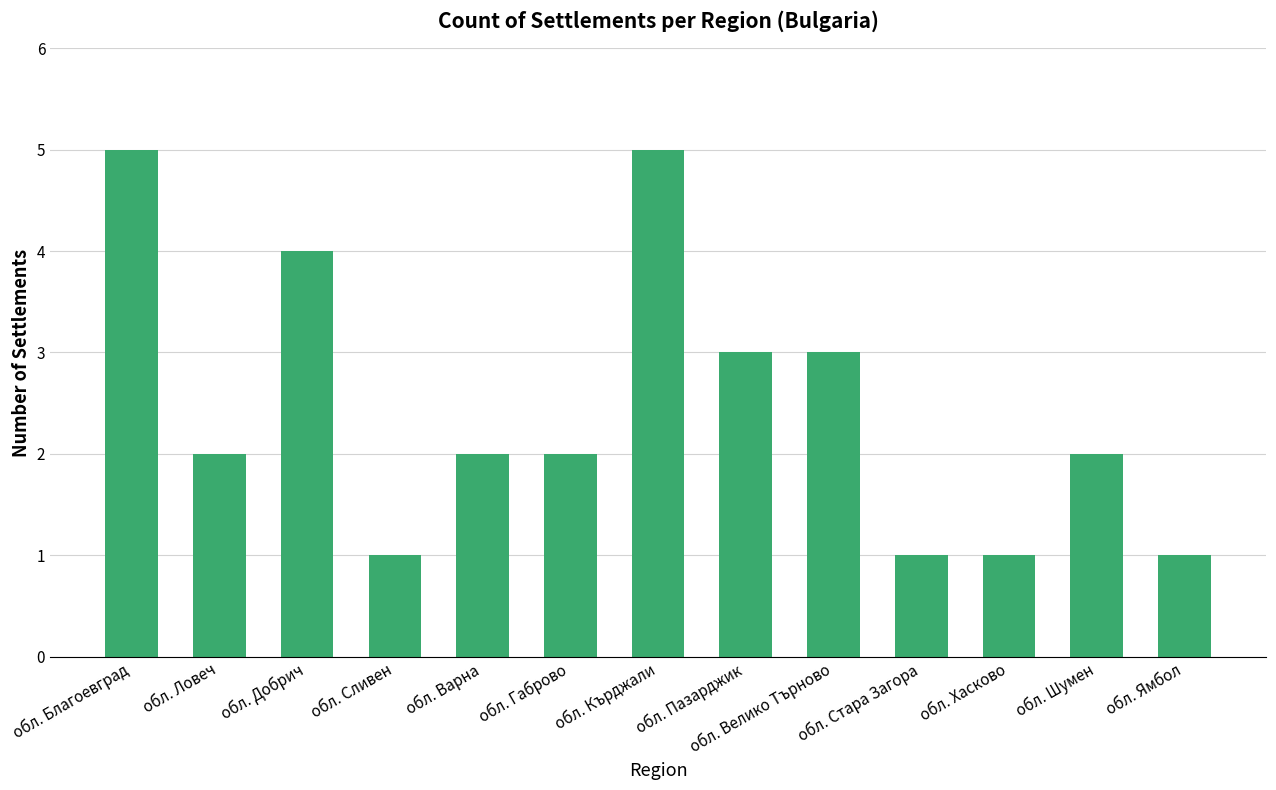

What is the label of the 12th bar from the left?

обл. Шумен